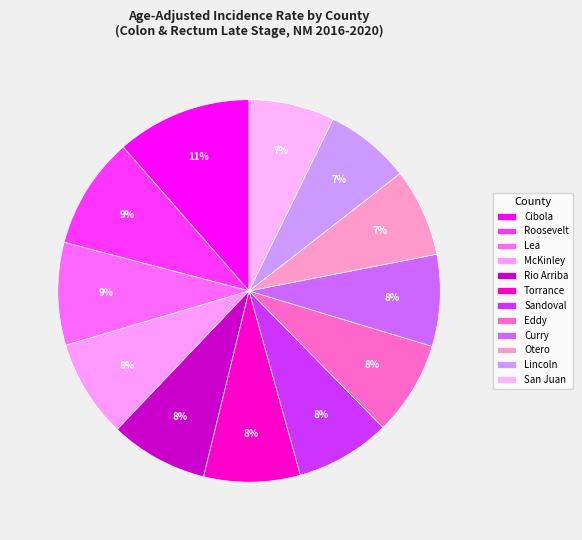

To the nearest percent, what is the difference between the Sandoval and Lincoln slice percentages?

1%